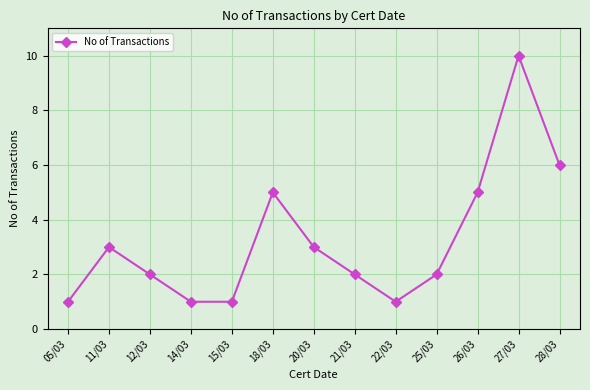

What is the change in value from 11/03 to 22/03?

-2